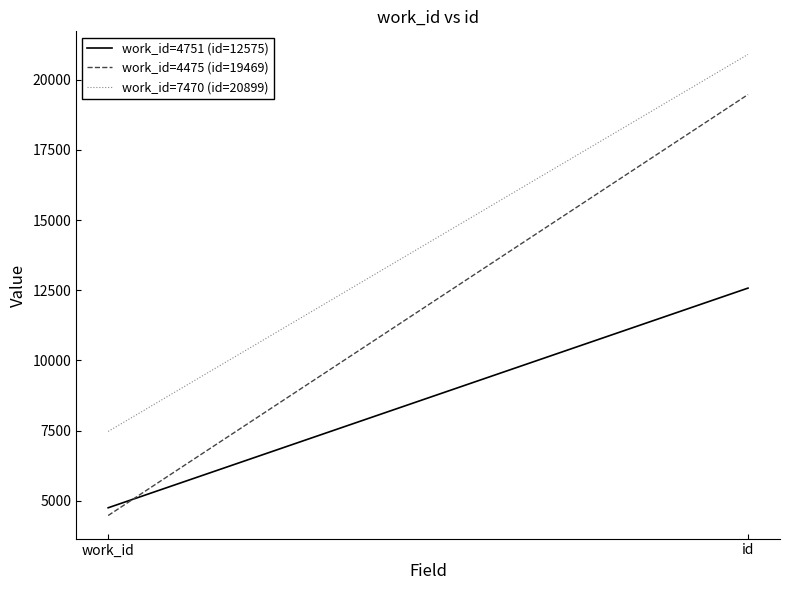

How many work_id=4475 (id=19469) values are between 4475 and 19469?

2